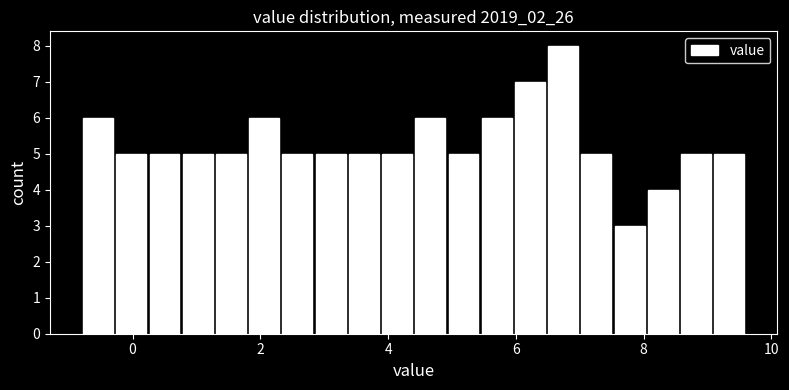

Around what value on the x-axis is the tallest bar? Give the approximate position of its centre, as read against the axis.

6.8